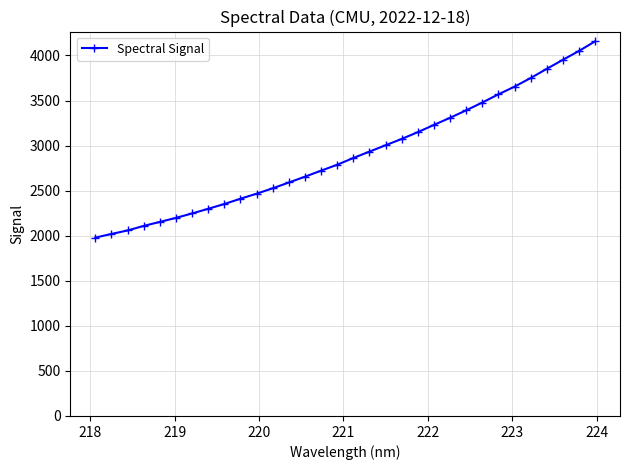

What is the sum of all values?

92986.3